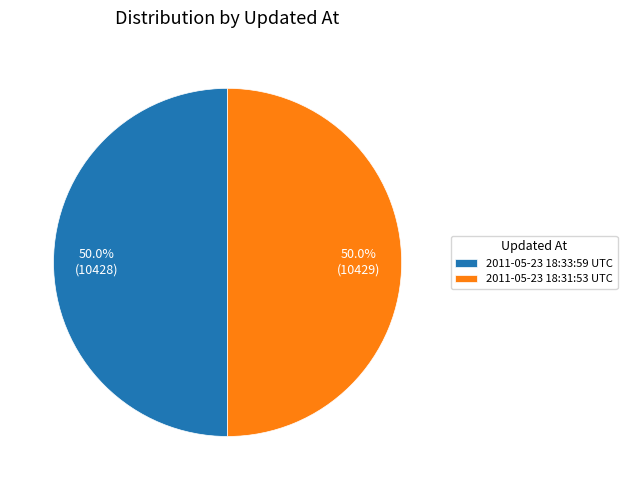

Count the number of slices in the pie.

2